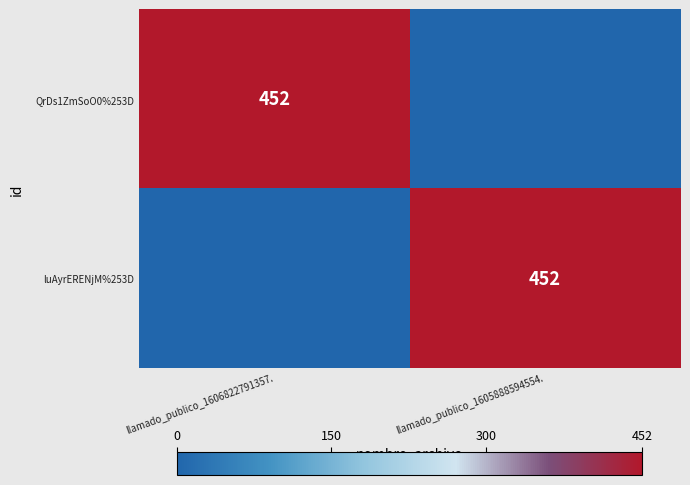

What is the total value across all series at llamado_publico_1606822791357.?

452